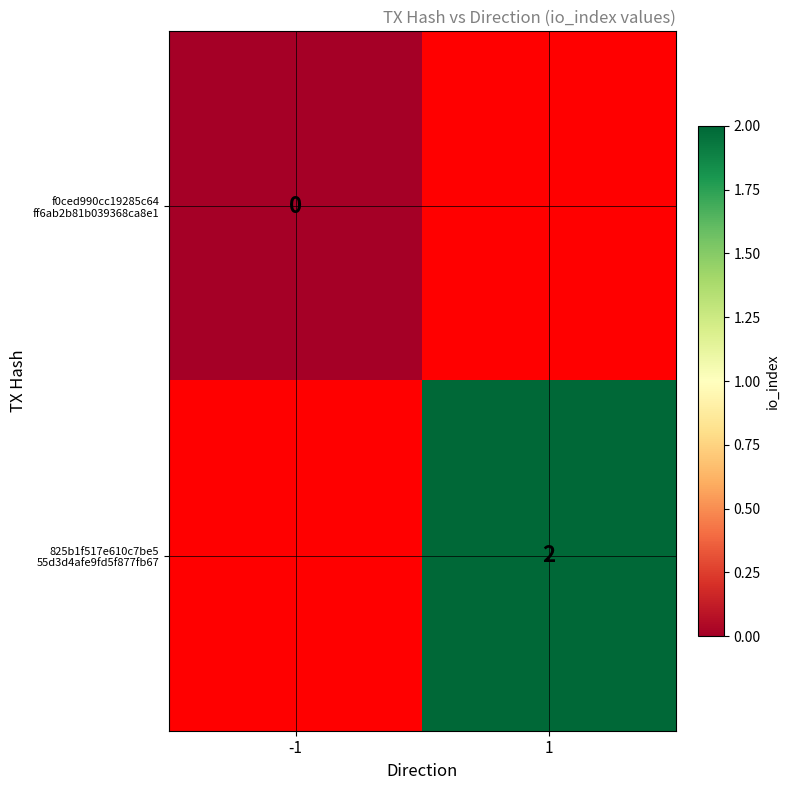

Rank the series at 1 from lowest to highest value.

f0ced990cc19285c64 ff6ab2b81b039368ca8e1, 825b1f517e610c7be5 55d3d4afe9fd5f877fb67